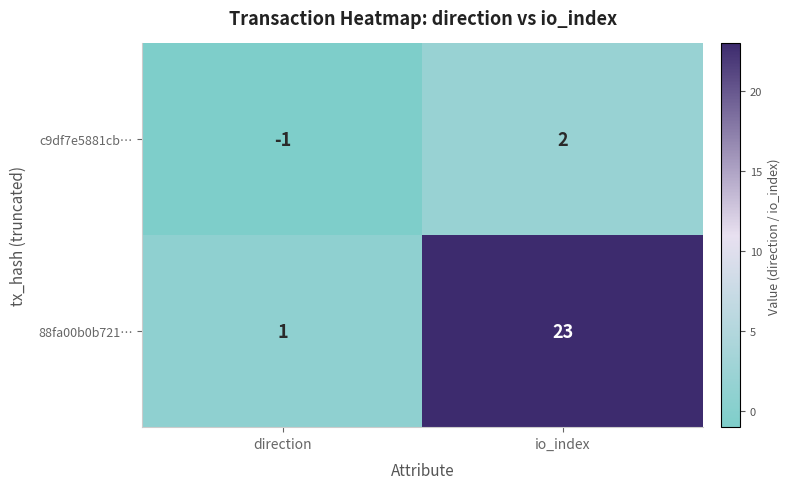

Which series has the largest range (max minus min)?

88fa00b0b721…